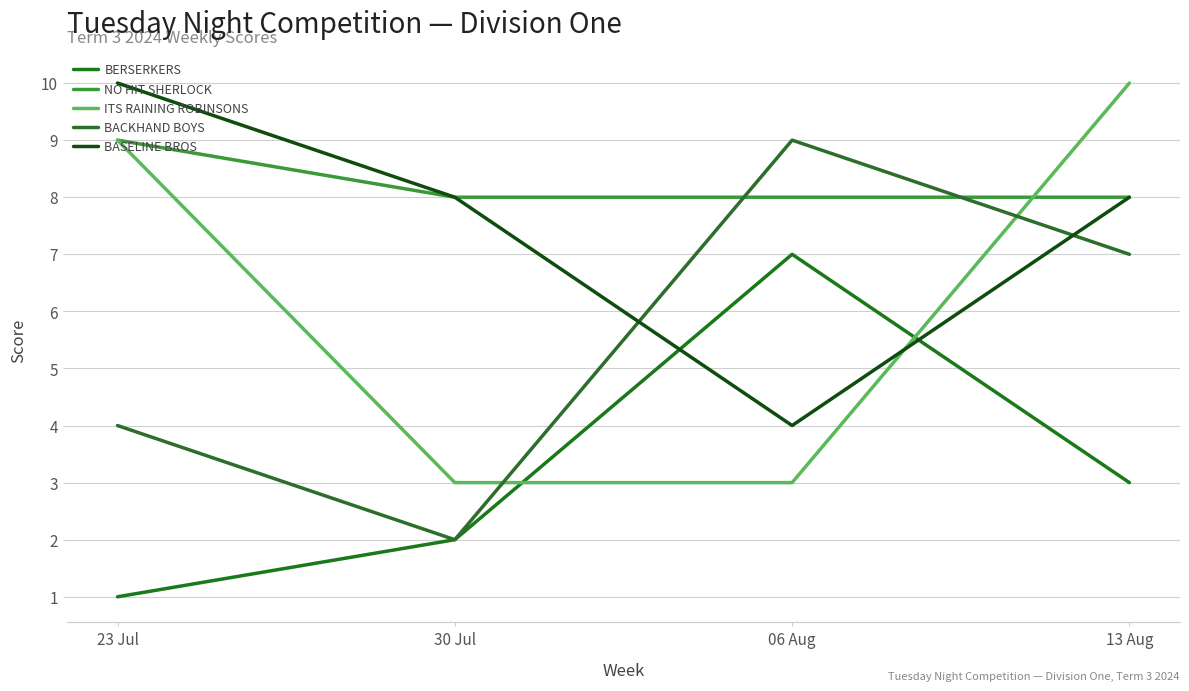

Reading left to right, list all the values displayed in this chart.

BERSERKERS: 23 Jul=1	30 Jul=2	06 Aug=7	13 Aug=3
NO HIT SHERLOCK: 23 Jul=9	30 Jul=8	06 Aug=8	13 Aug=8
ITS RAINING ROBINSONS: 23 Jul=9	30 Jul=3	06 Aug=3	13 Aug=10
BACKHAND BOYS: 23 Jul=4	30 Jul=2	06 Aug=9	13 Aug=7
BASELINE BROS: 23 Jul=10	30 Jul=8	06 Aug=4	13 Aug=8